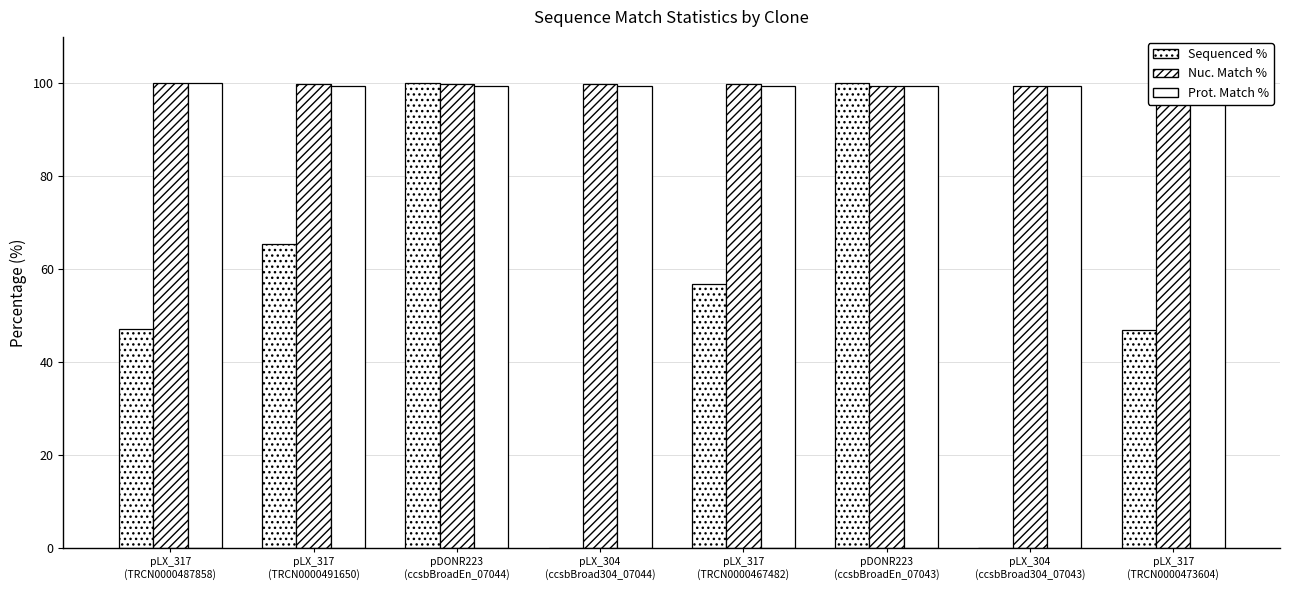

At how many categories does at least one series exceed 80?

8